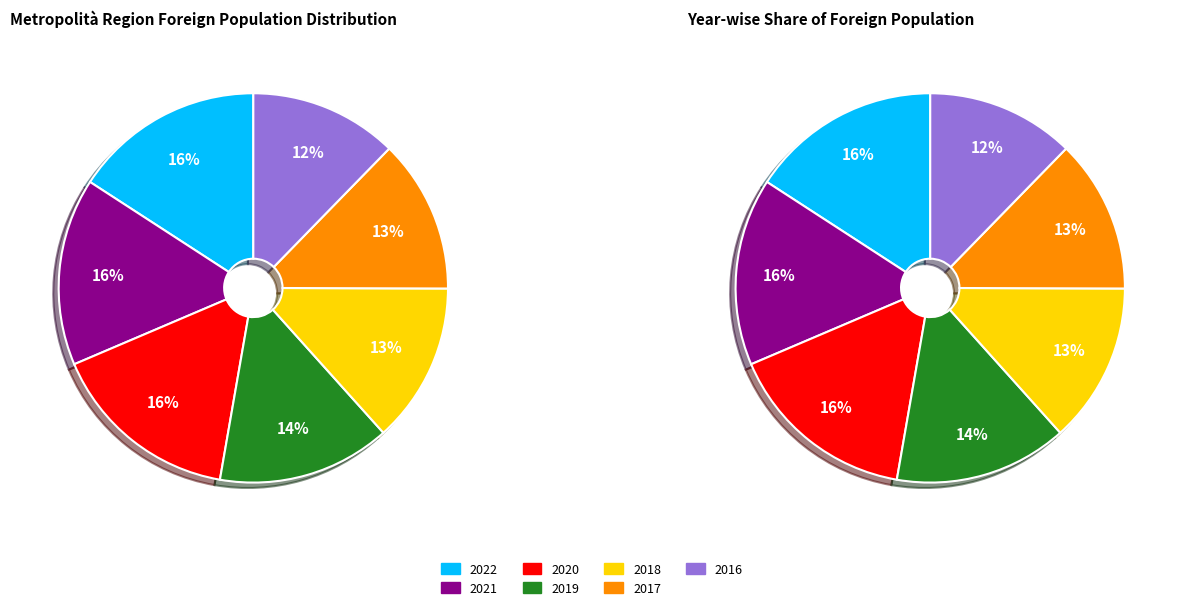

Does 2021 represent more than half of the total?

No